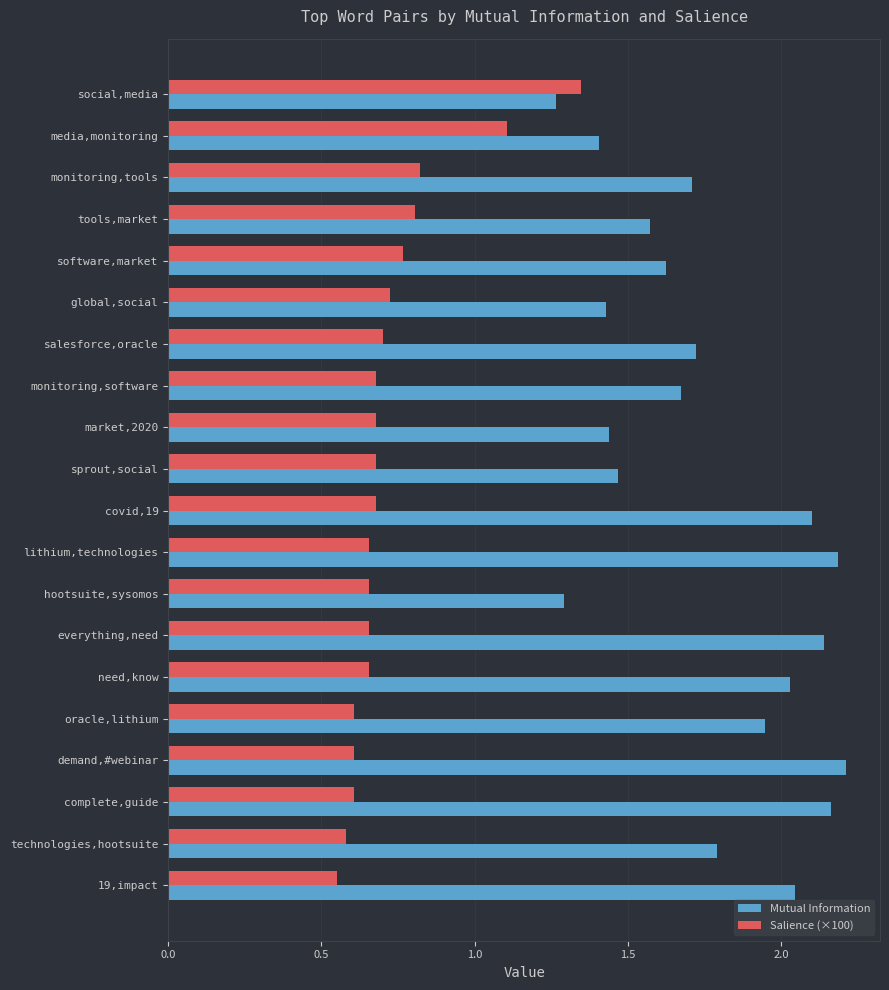

What is the average value of the Mutual Information series?

1.8